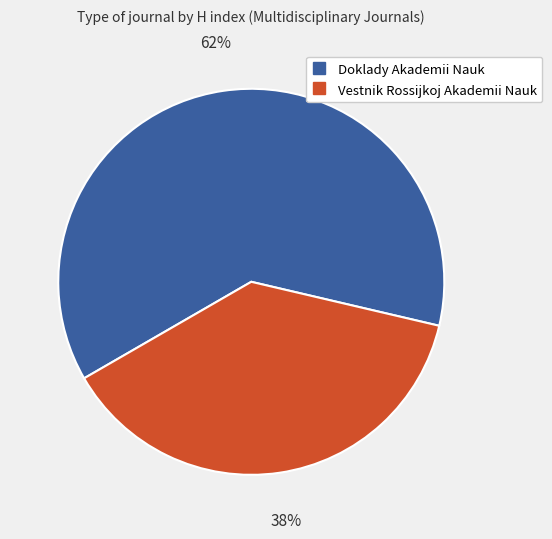

To the nearest percent, what percentage of the pie is Doklady Akademii Nauk?

62%